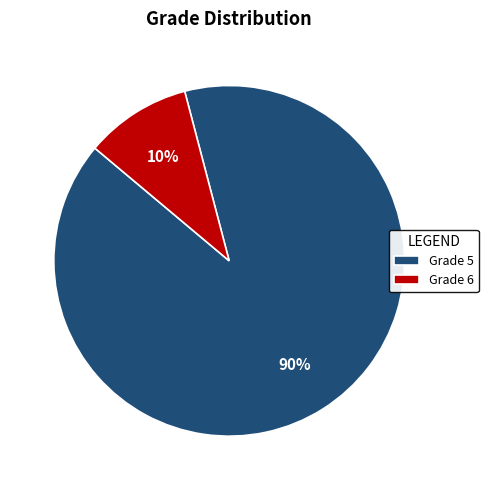

How many slices are in this pie chart?

2